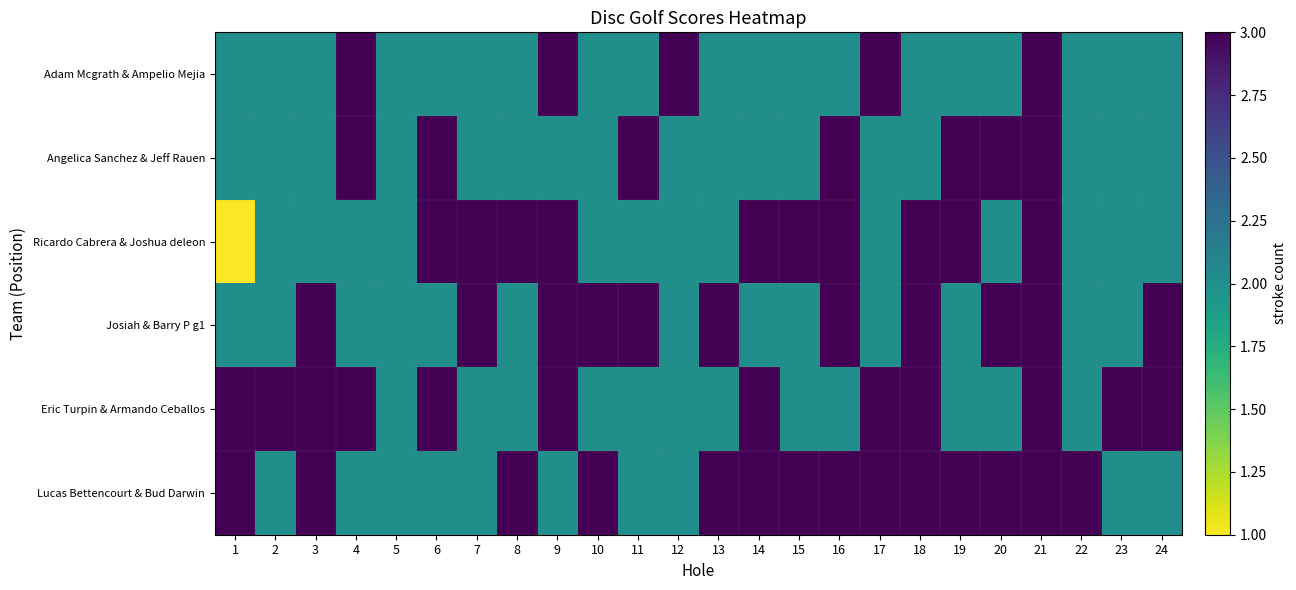

How many data points does each series have?

24